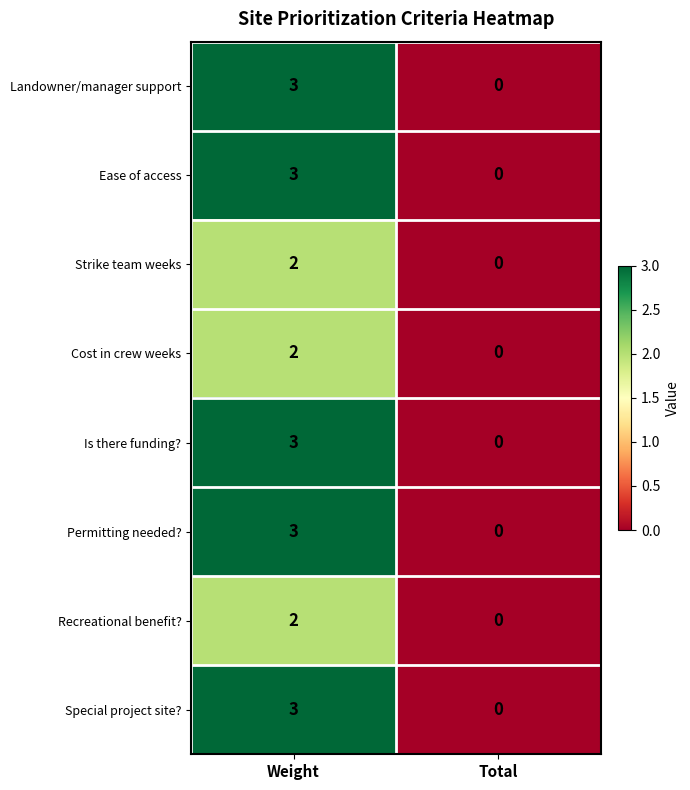

How many categories are shown in the chart?

2